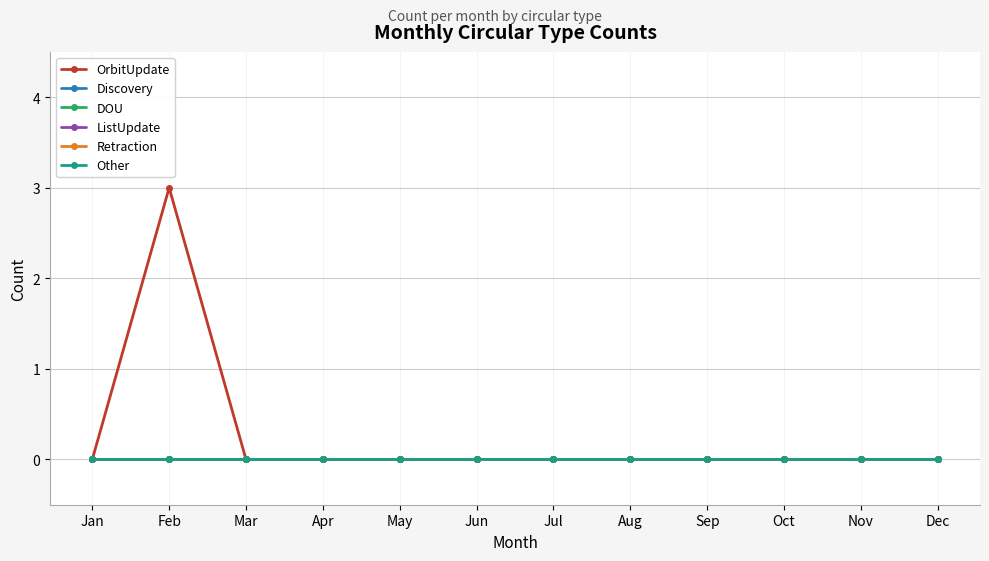

Does the chart have visible grid lines?

Yes